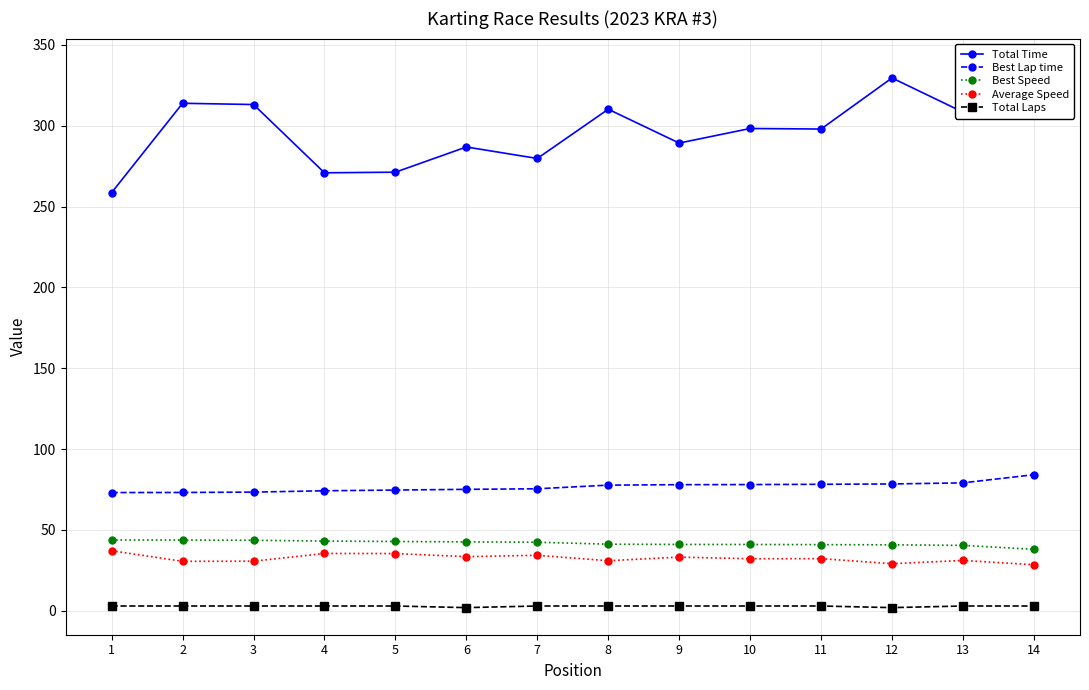

True or false: Total Laps and Best Lap time intersect in this chart.

False